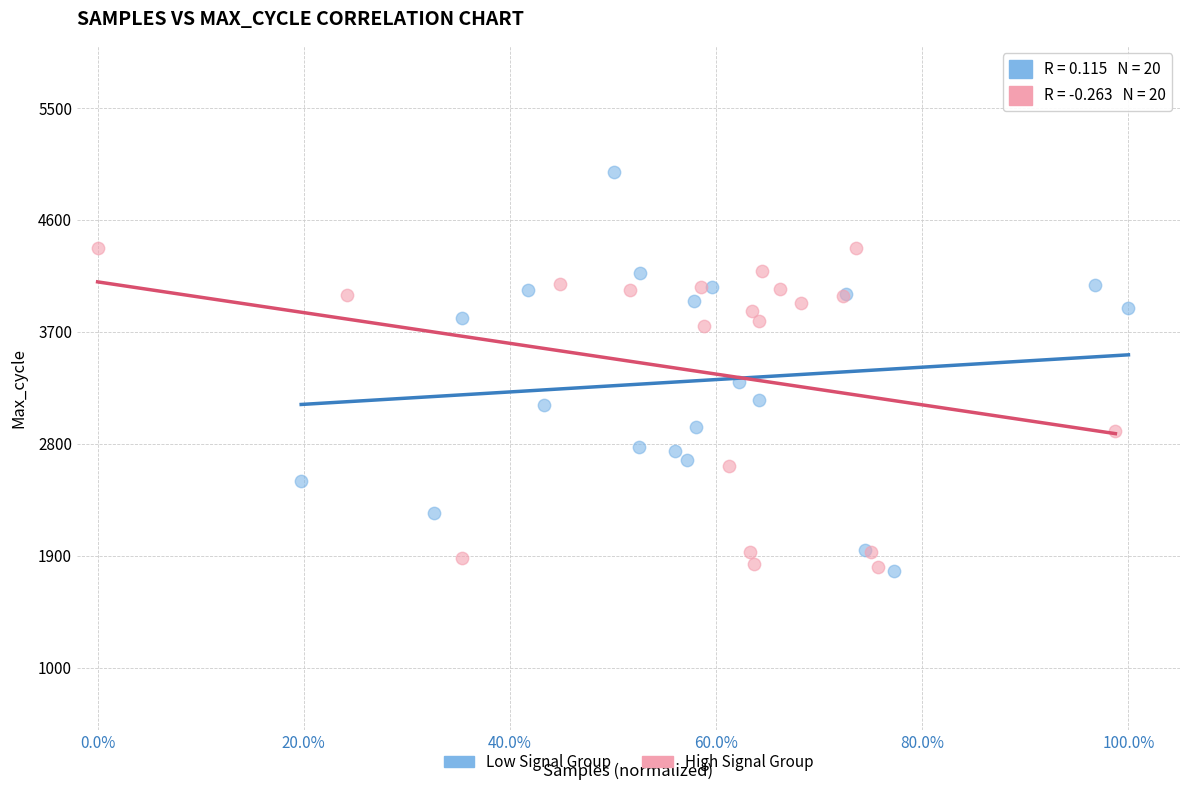

Which series has the largest Y range (max minus min)?

Low Signal Group